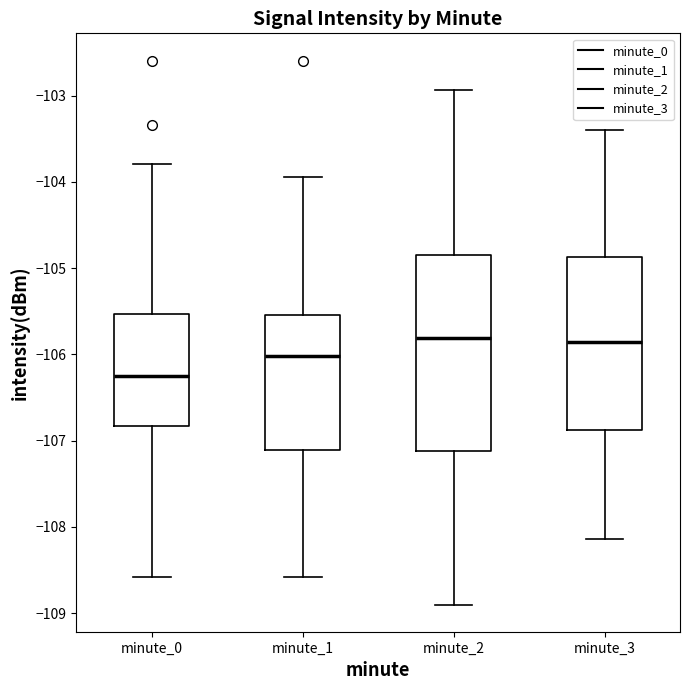

Reading left to right, transcribe this box plot: for each box, give where its median line is, the range the box spans, and where its two whiskers end, as read against the y-axis. The values are not printed on the chart, so give them approximately, as read against the axis.

minute_0: median -106.3, box -106.8 to -105.5, whiskers -108.6 to -103.8
minute_1: median -106.0, box -107.1 to -105.5, whiskers -108.6 to -103.9
minute_2: median -105.8, box -107.1 to -104.8, whiskers -108.9 to -102.9
minute_3: median -105.9, box -106.9 to -104.9, whiskers -108.1 to -103.4